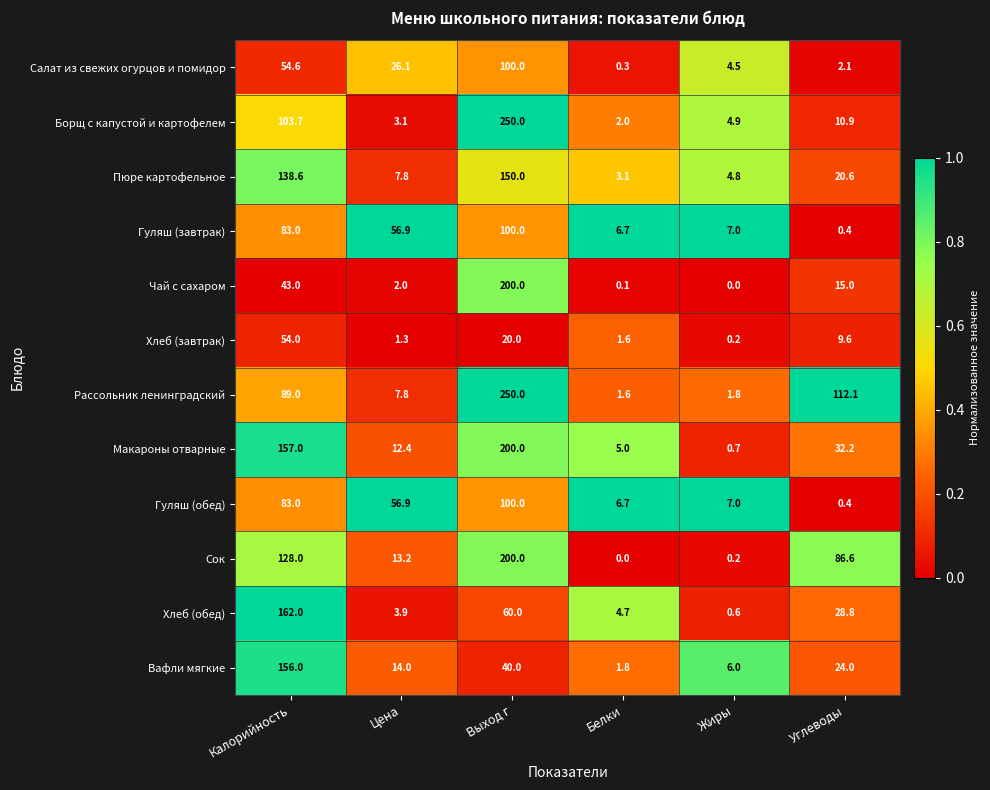

True or false: Сок has a value of 310.1 at Выход г.

False